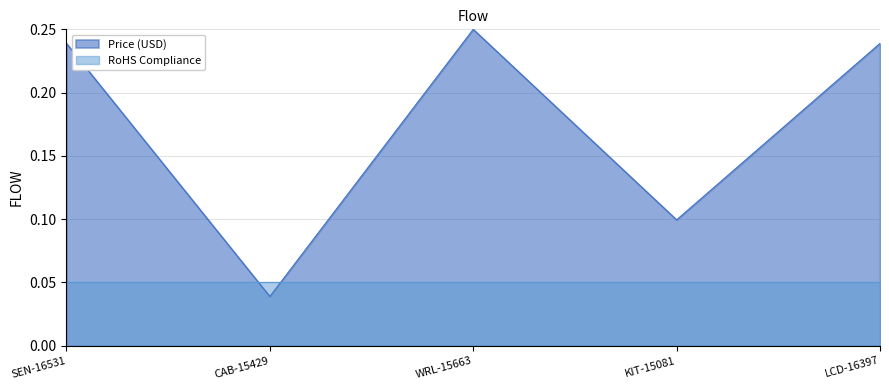

Is it true that the value at SEN-16531 is 0.1?

False